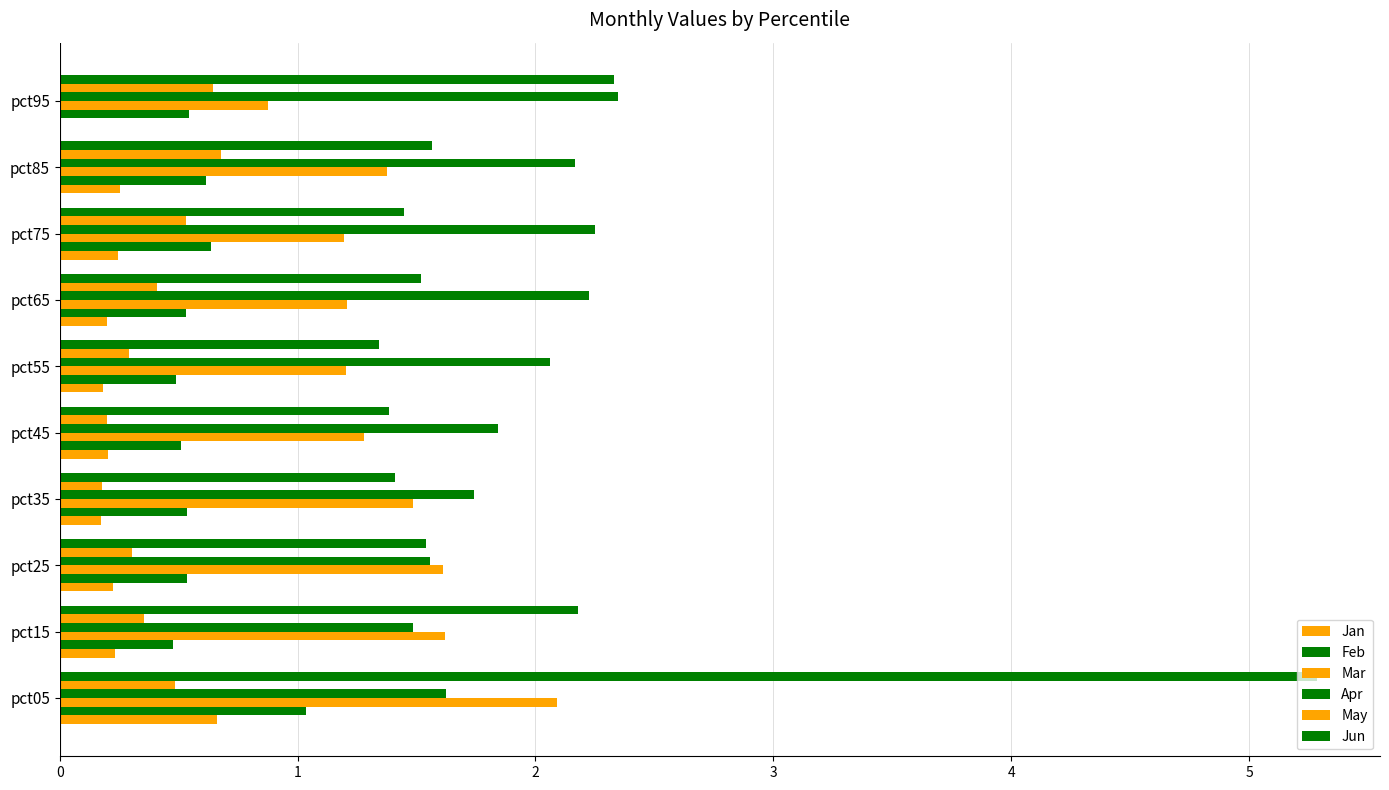

What is the difference between the second highest and minimum values in the Mar series?

0.7